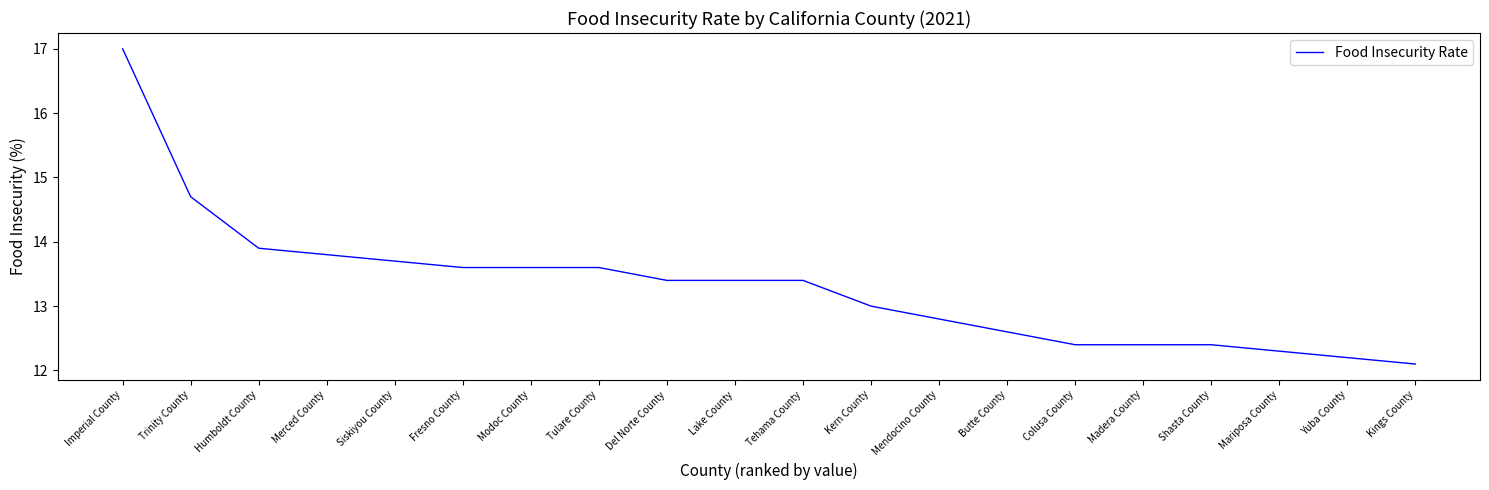

True or false: the data shows 13.7 at Siskiyou County.

True